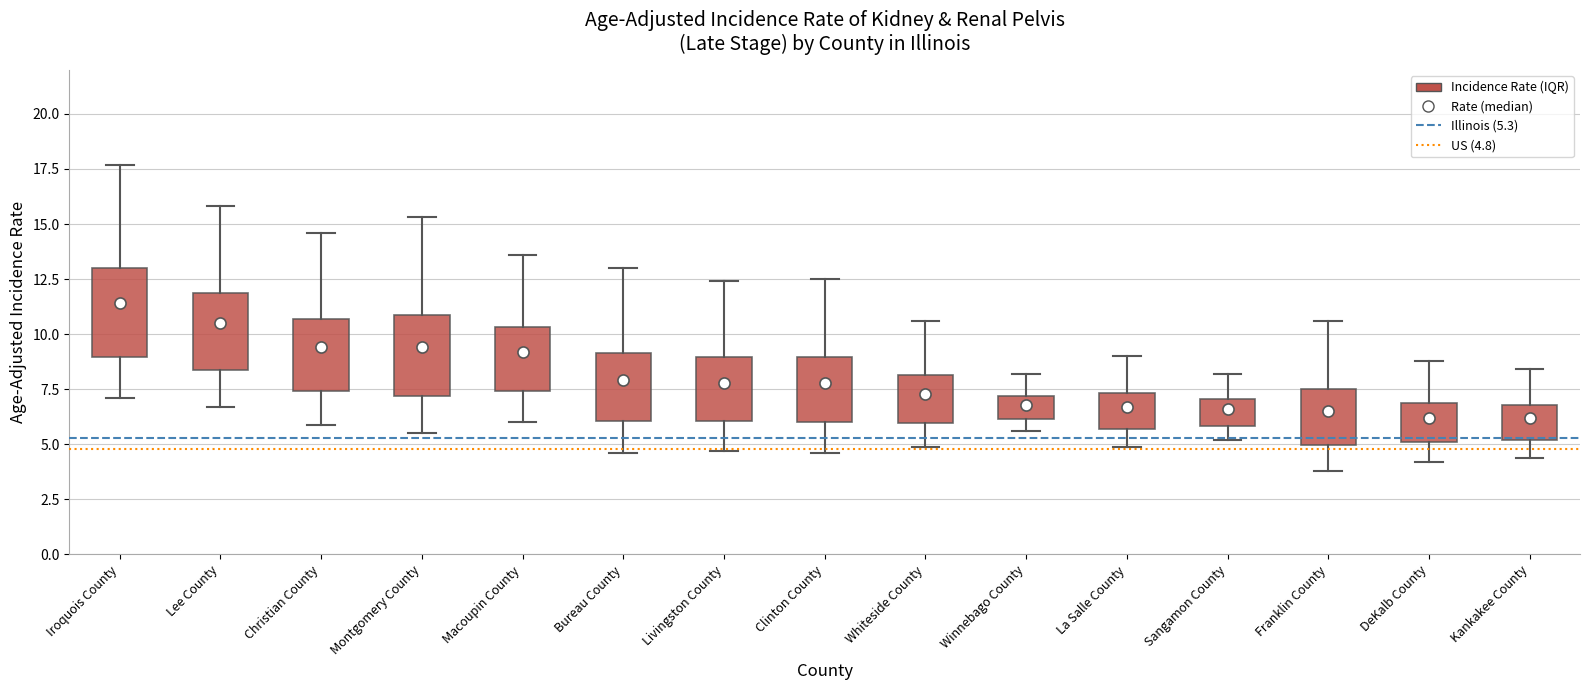

Reading left to right, transcribe this box plot: for each box, give where its median line is, the range the box spans, and where its two whiskers end, as read against the y-axis. The values are not printed on the chart, so give them approximately, as read against the axis.

Iroquois County: median 11.5, box 9.0 to 13.0, whiskers 7.0 to 17.5
Lee County: median 10.5, box 8.5 to 12.0, whiskers 6.5 to 16.0
Christian County: median 9.5, box 7.5 to 10.5, whiskers 6.0 to 14.5
Montgomery County: median 9.5, box 7.0 to 11.0, whiskers 5.5 to 15.5
Macoupin County: median 9.0, box 7.5 to 10.5, whiskers 6.0 to 13.5
Bureau County: median 8.0, box 6.0 to 9.0, whiskers 4.5 to 13.0
Livingston County: median 8.0, box 6.0 to 9.0, whiskers 4.5 to 12.5
Clinton County: median 8.0, box 6.0 to 9.0, whiskers 4.5 to 12.5
Whiteside County: median 7.5, box 6.0 to 8.0, whiskers 5.0 to 10.5
Winnebago County: median 7.0 (inside the box), box 6.0 to 7.0, whiskers 5.5 to 8.0
La Salle County: median 6.5, box 5.5 to 7.5, whiskers 5.0 to 9.0
Sangamon County: median 6.5, box 6.0 to 7.0, whiskers 5.0 to 8.0
Franklin County: median 6.5, box 5.0 to 7.5, whiskers 4.0 to 10.5
DeKalb County: median 6.0, box 5.0 to 7.0, whiskers 4.0 to 9.0
Kankakee County: median 6.0, box 5.0 to 7.0, whiskers 4.5 to 8.5